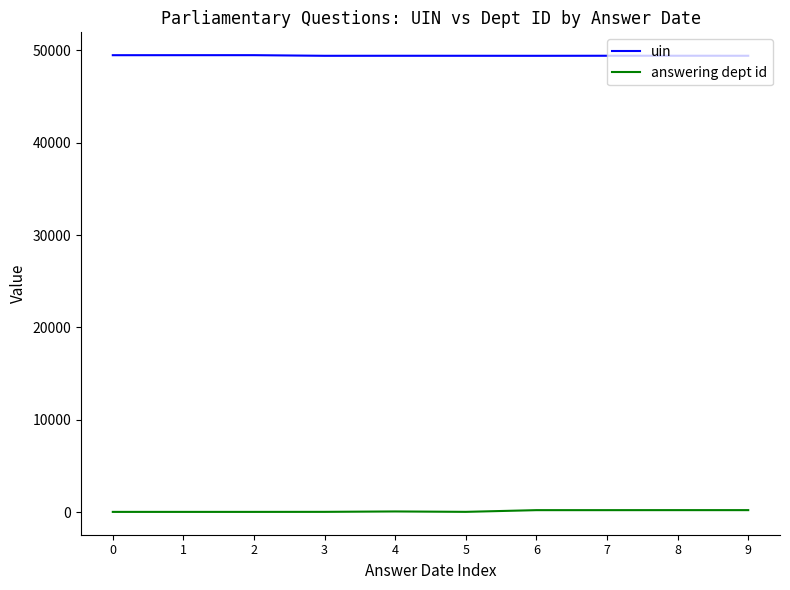

At 5, list the series in order from smallest to largest.

answering dept id, uin